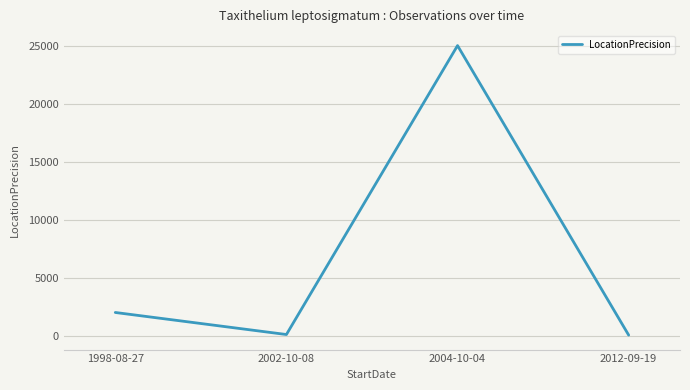

What is the change in value from 1998-08-27 to 2002-10-08?

-1900